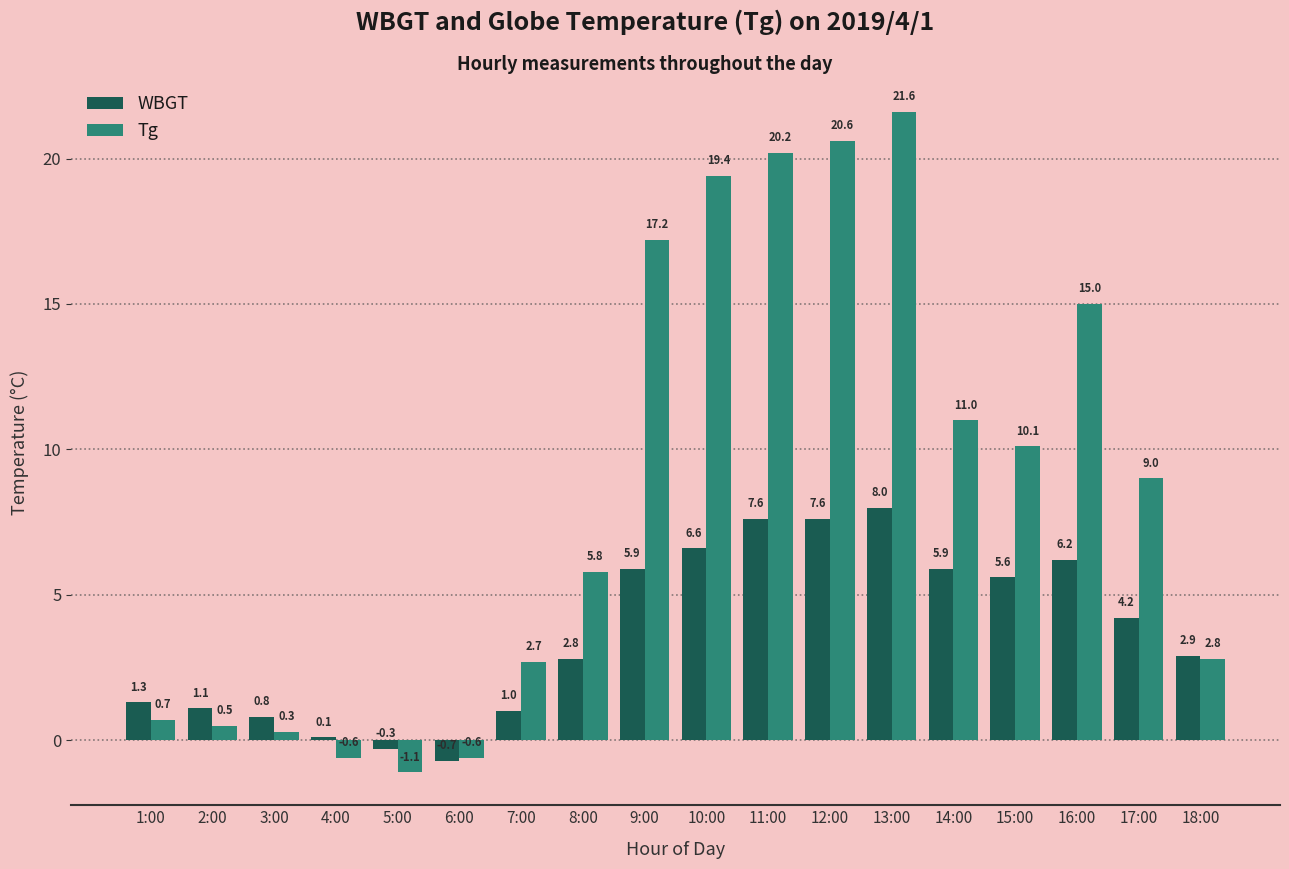

At how many categories does at least one series exceed 7?

9